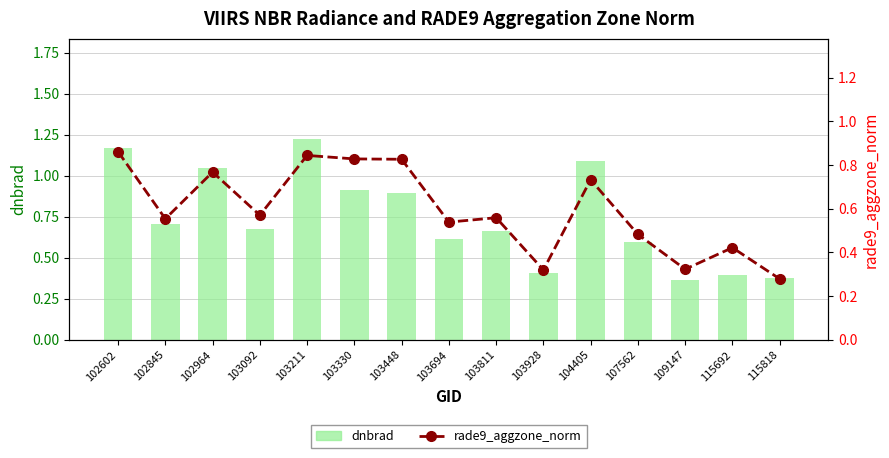

List the series in order of their overall mean, lowest first.

rade9_aggzone_norm, dnbrad